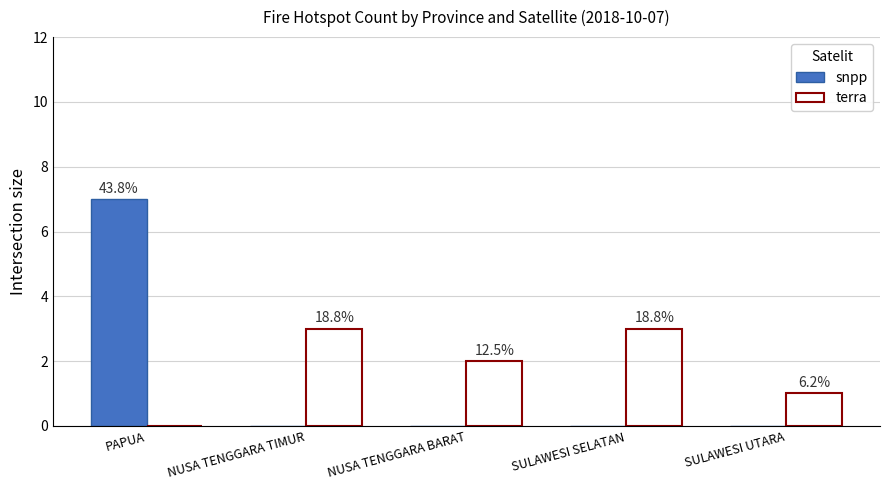

Which has a higher value, NUSA TENGGARA TIMUR or SULAWESI UTARA?

NUSA TENGGARA TIMUR